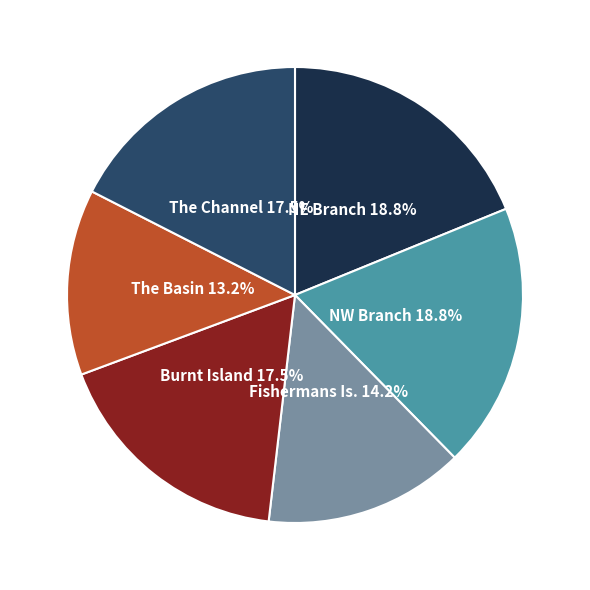

Between Fishermans Is. and The Channel, which is larger?

The Channel